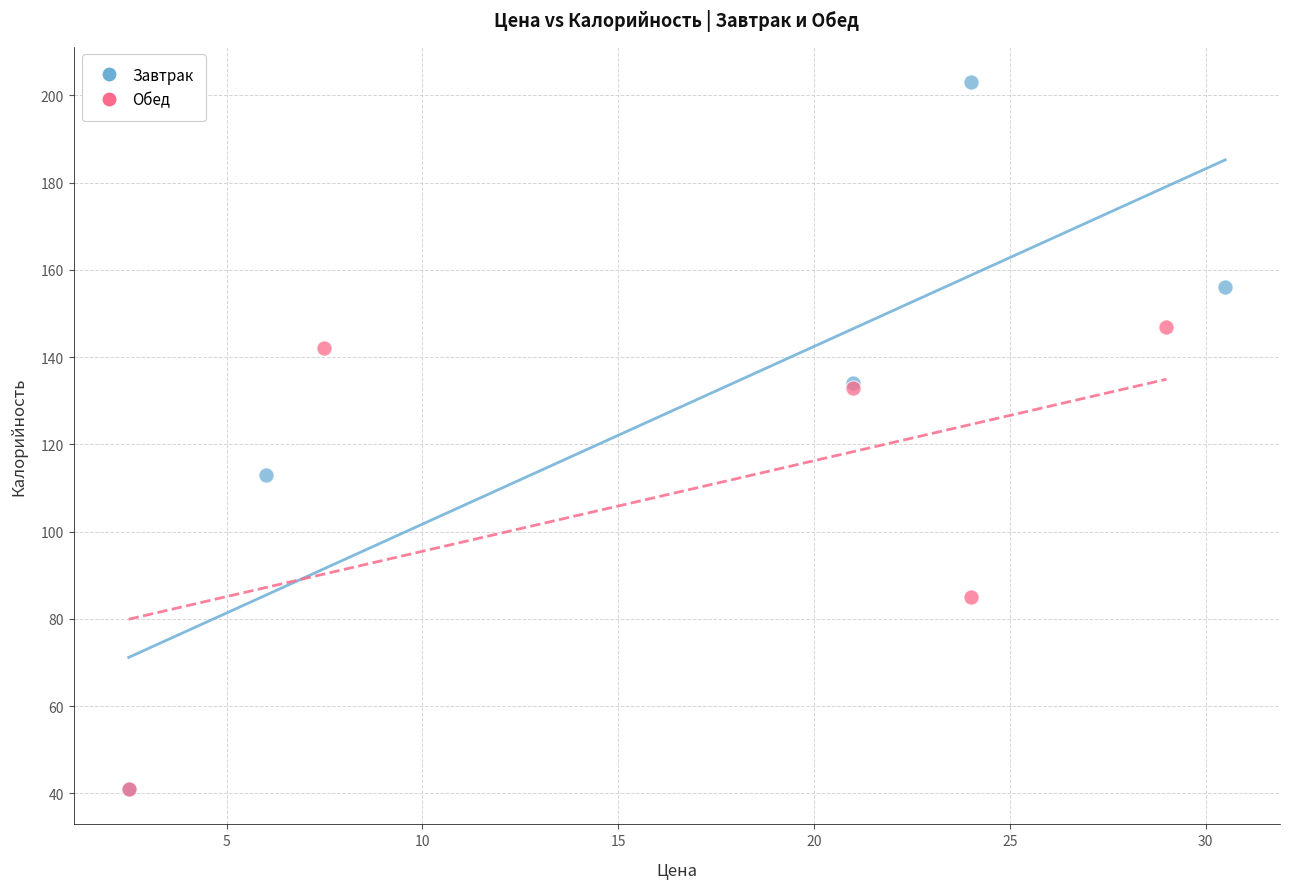

Which series has the widest spread of Y values?

Завтрак